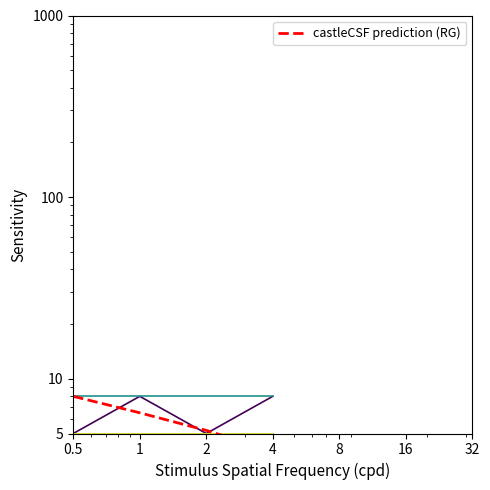

What is the label of the 2nd point from the right?

2